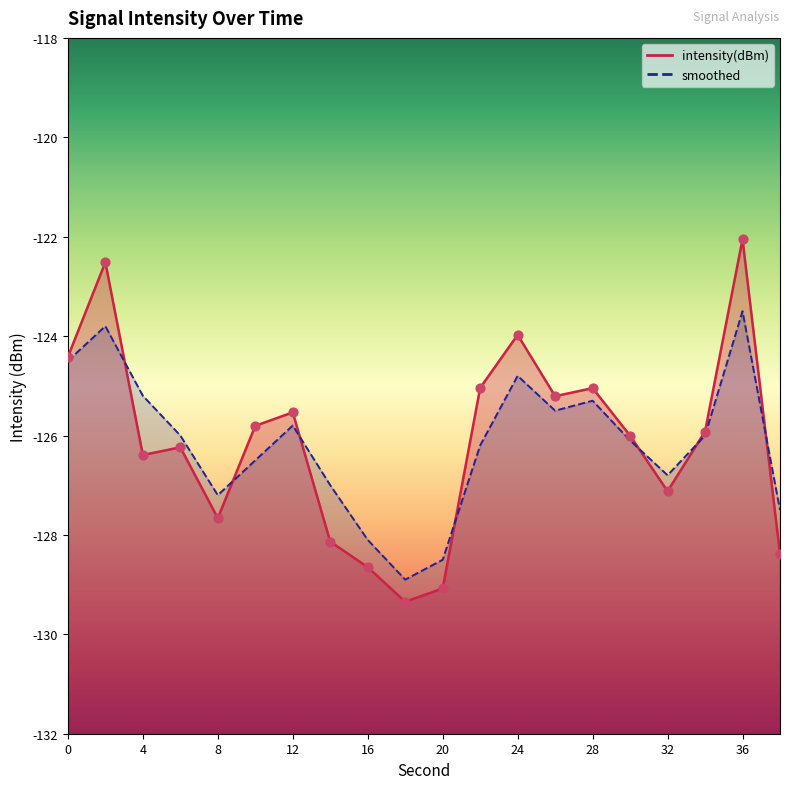

What are all the series names shown in the legend?

intensity(dBm), smoothed